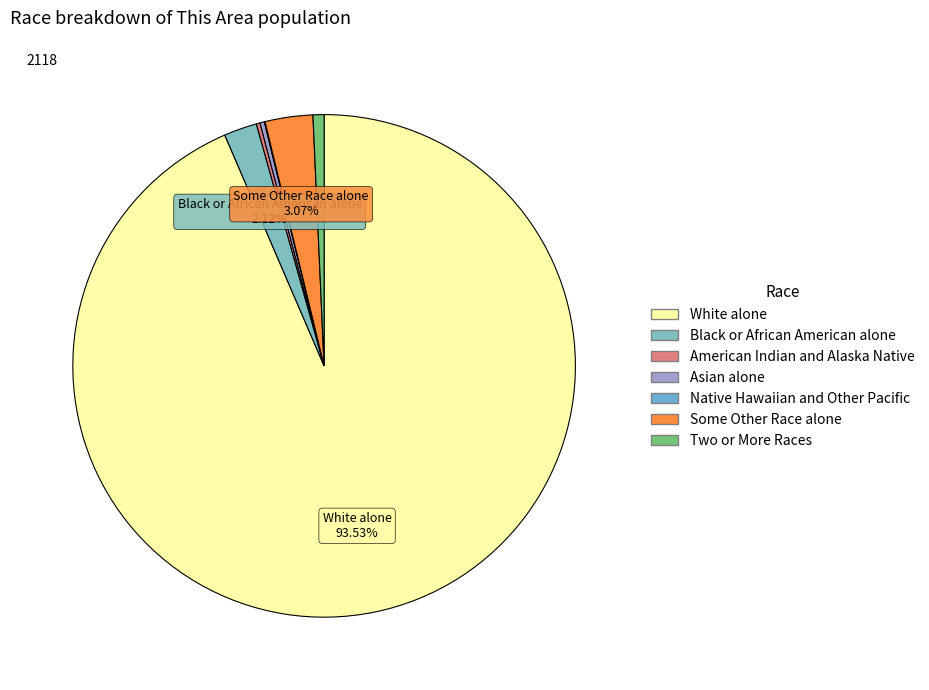

What is the ratio of the value at Black or African American alone to the value at Native Hawaiian and Other Pacific?

45.0